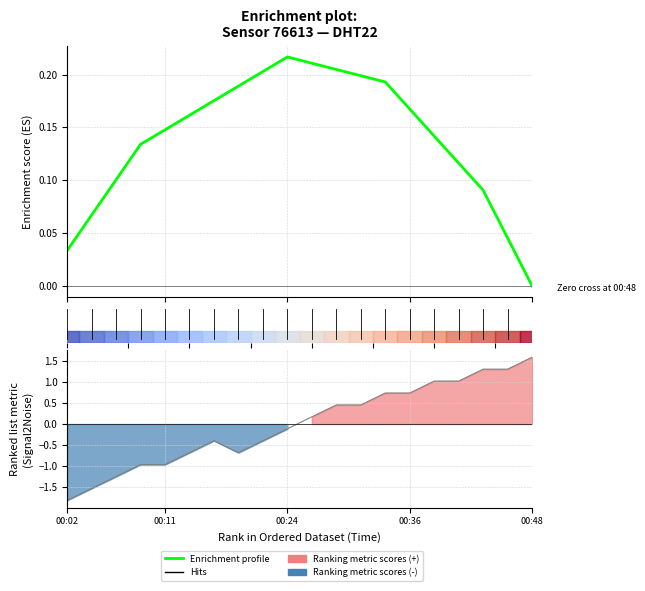

At which category does humidity metric reach its first local peak?

6